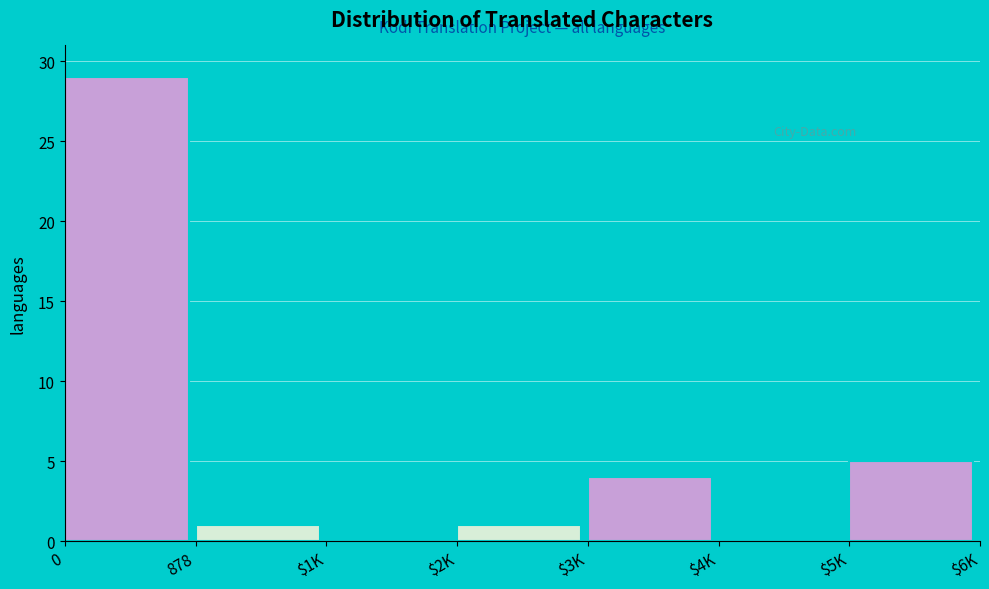

The chart shows a value of 4 at $3K. True or false?

True